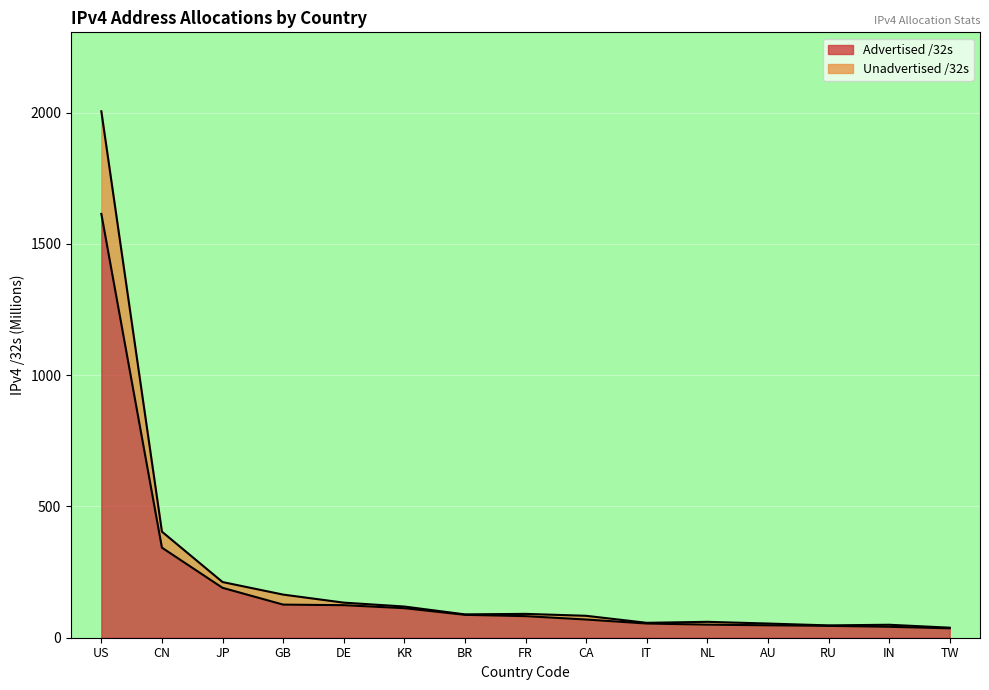

What is the total value across all series at IN?

49.4